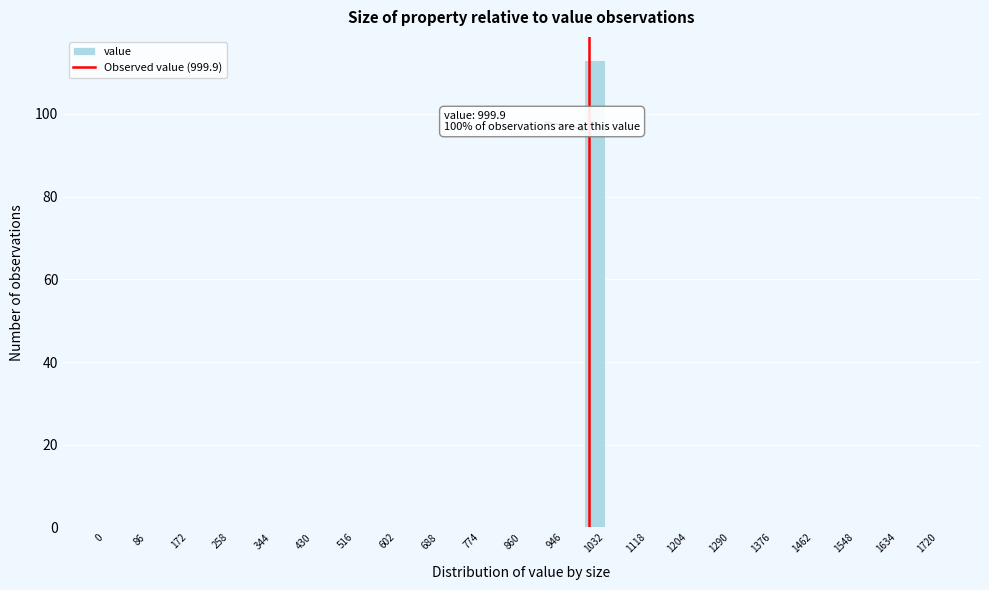

Over which range of the x-axis is the bar tallest?

989 to 1032